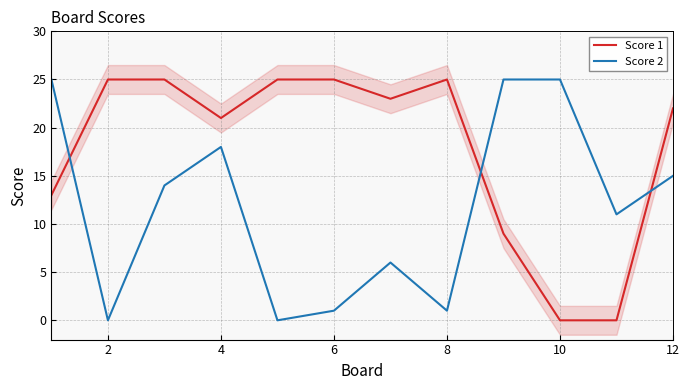

List the series in order of their peak value, highest first.

Score 1, Score 2